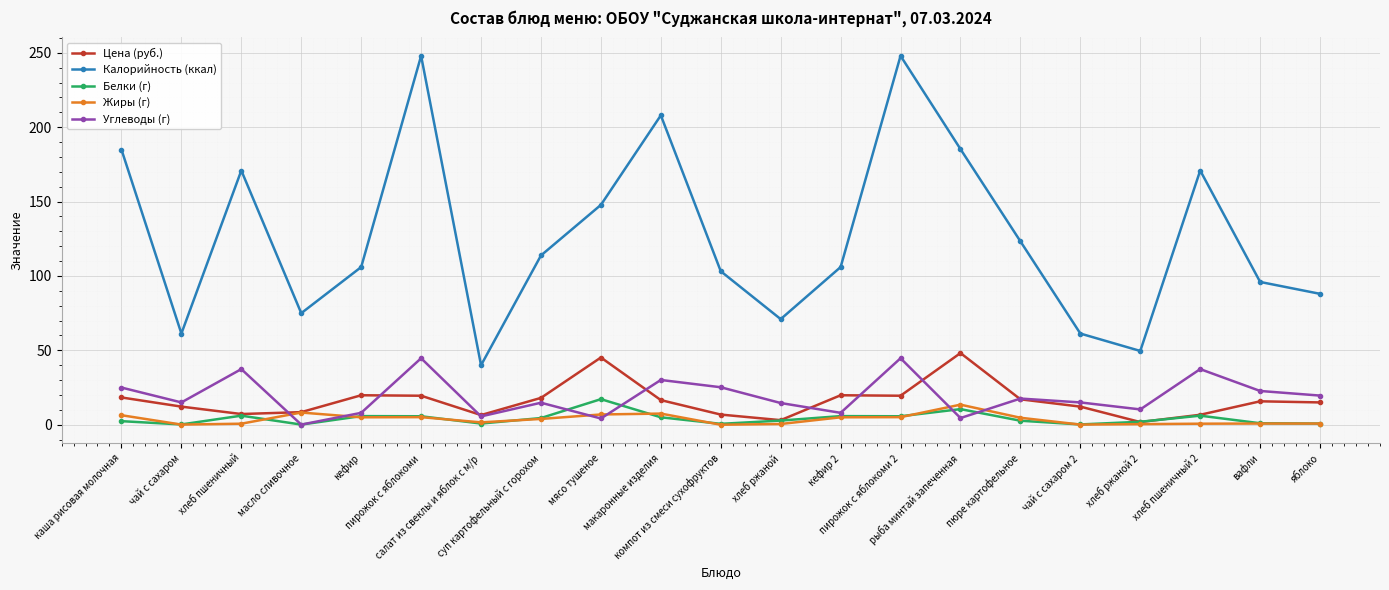

What is the highest value of the Белки (г) series?

17.2